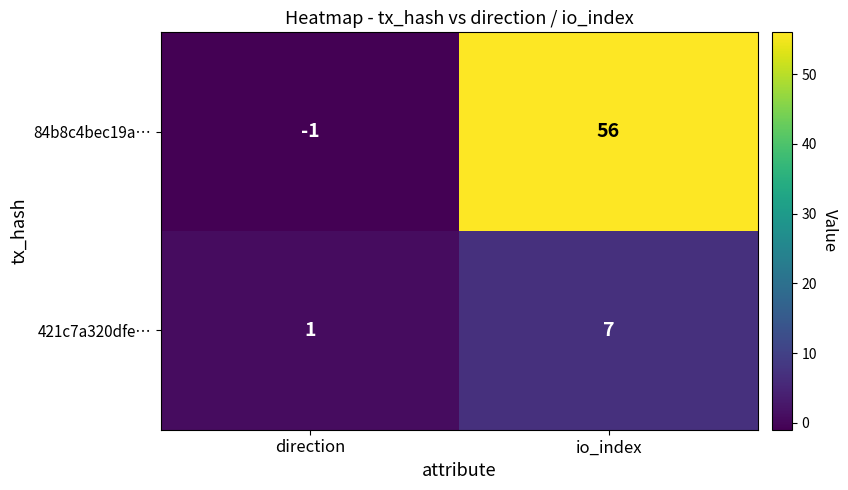

Where is 84b8c4bec19a… nearest to the value 27?

direction